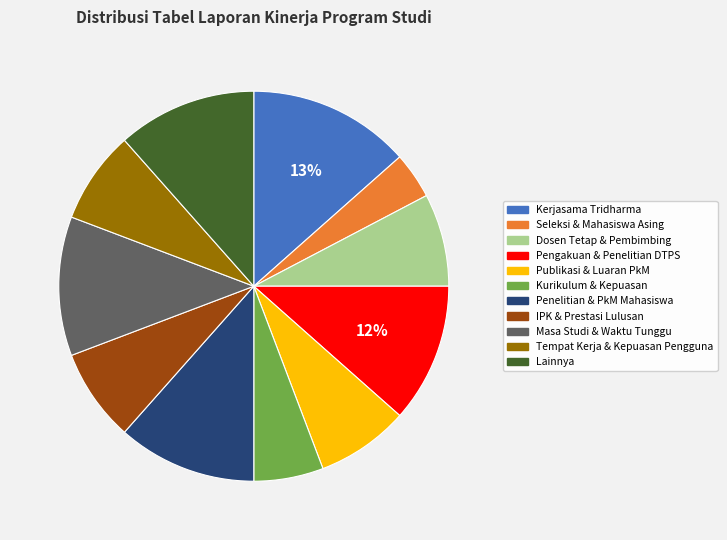

Between Penelitian & PkM Mahasiswa and Kurikulum & Kepuasan, which is larger?

Penelitian & PkM Mahasiswa